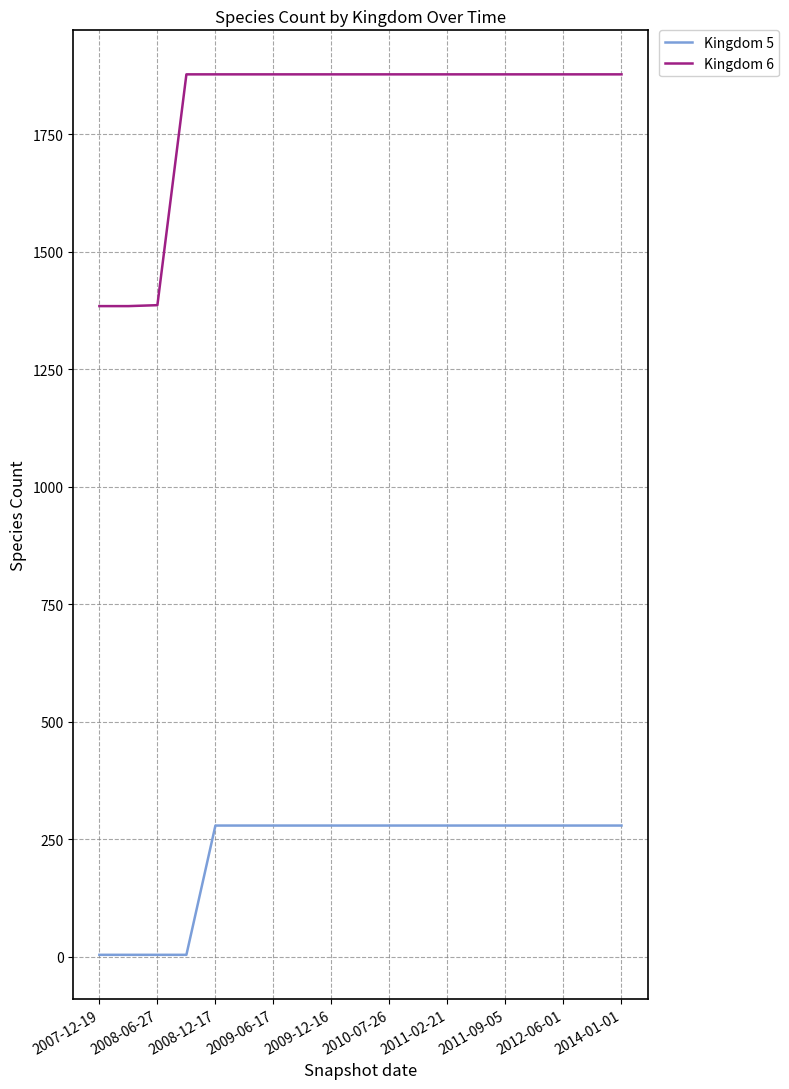

True or false: Kingdom 5 and Kingdom 6 cross at least once.

False